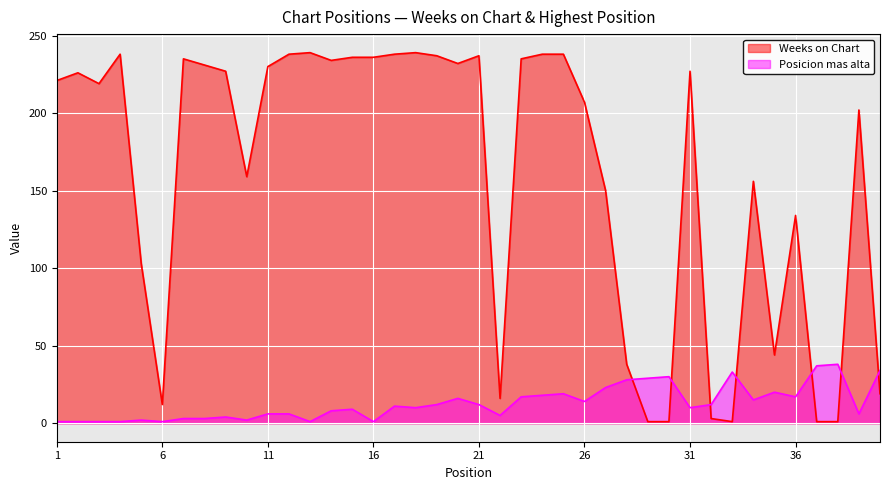

What is the value of the Posicion mas alta point at the 32nd from the left?

12